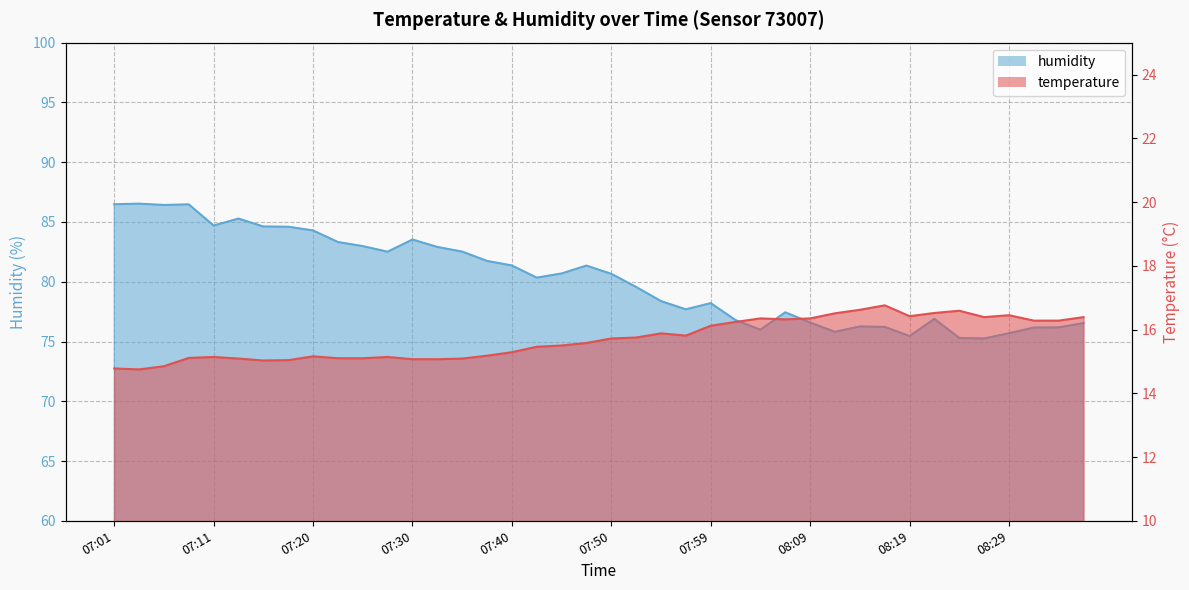

What is the minimum value for temperature?

14.8